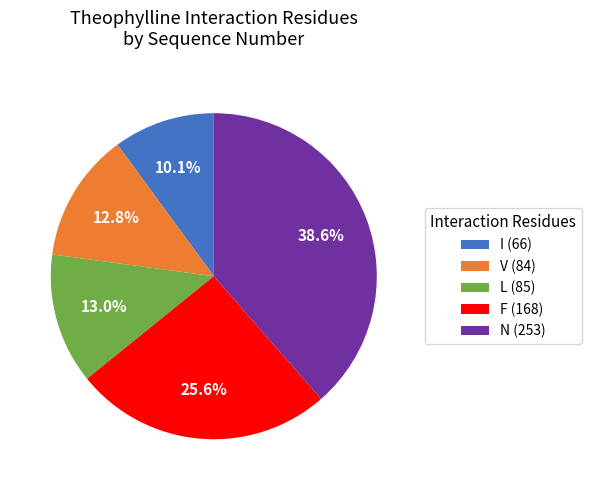

Does any single category account for the majority?

No